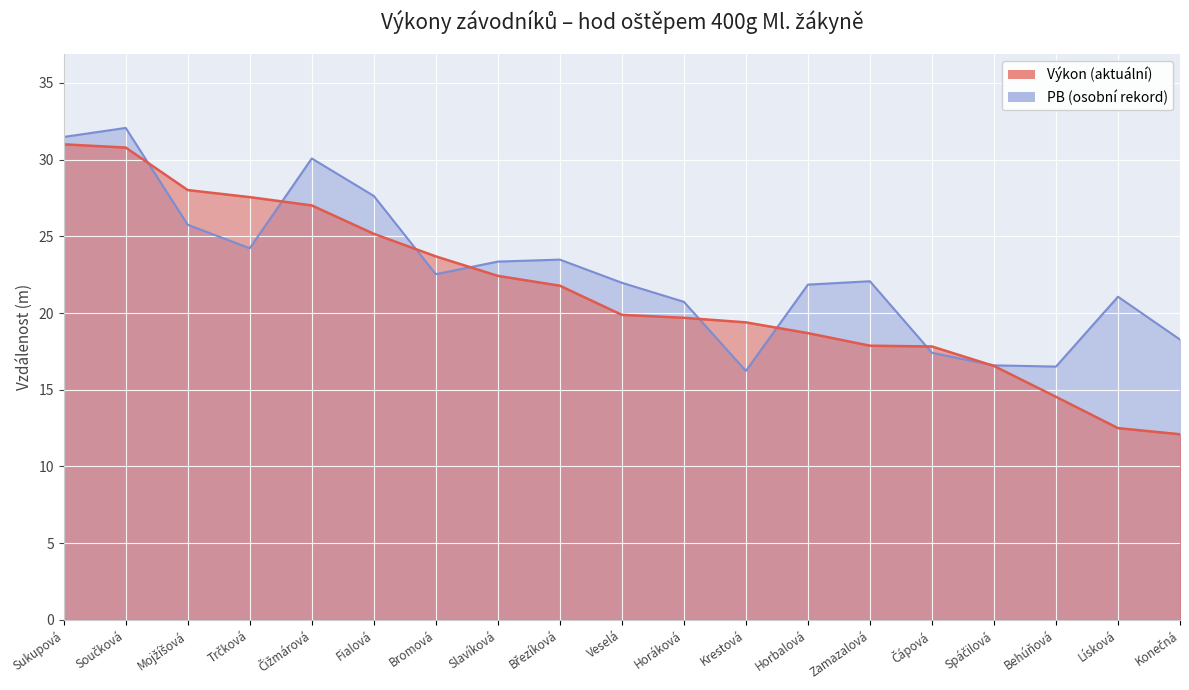

At which label does Výkon reach its peak?

Sukupová